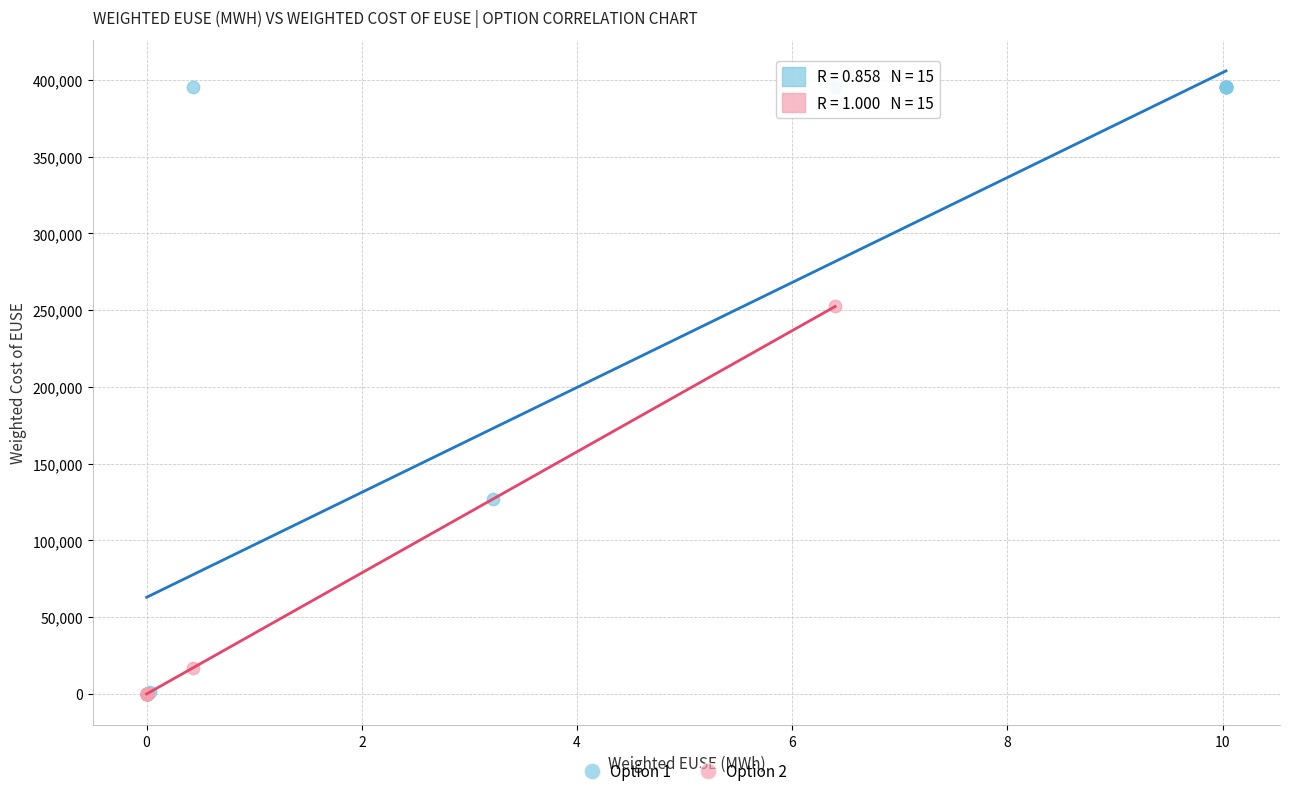

Which series has the widest spread of Y values?

Option 1